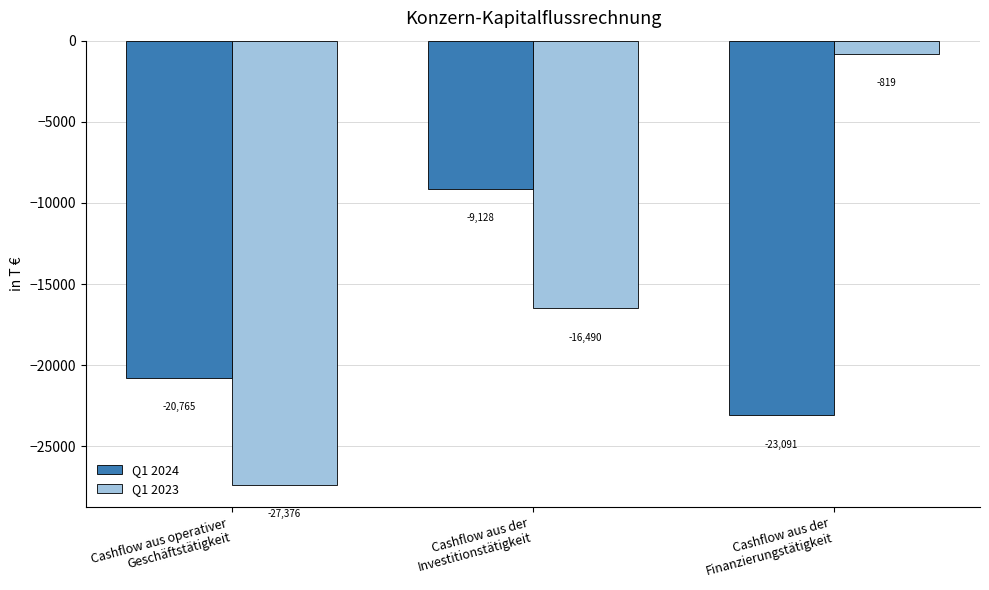

Which series has the widest spread of values?

Q1 2023